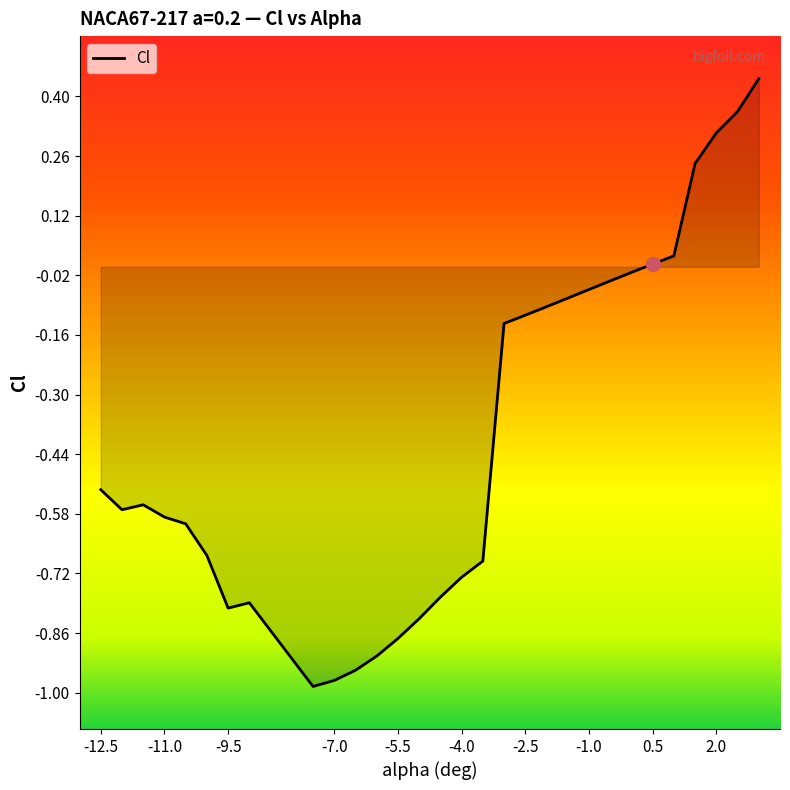

What is the difference between the maximum and minimum values?

1.4